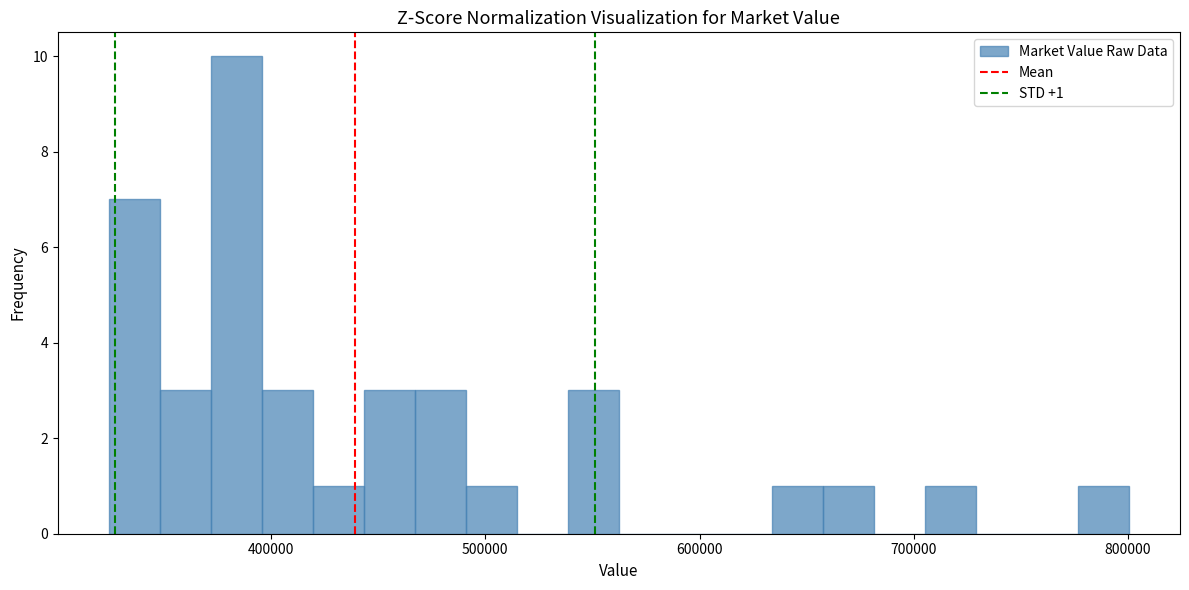

Read against the x-axis, roughly where is the centre of the tallest bar?

380000